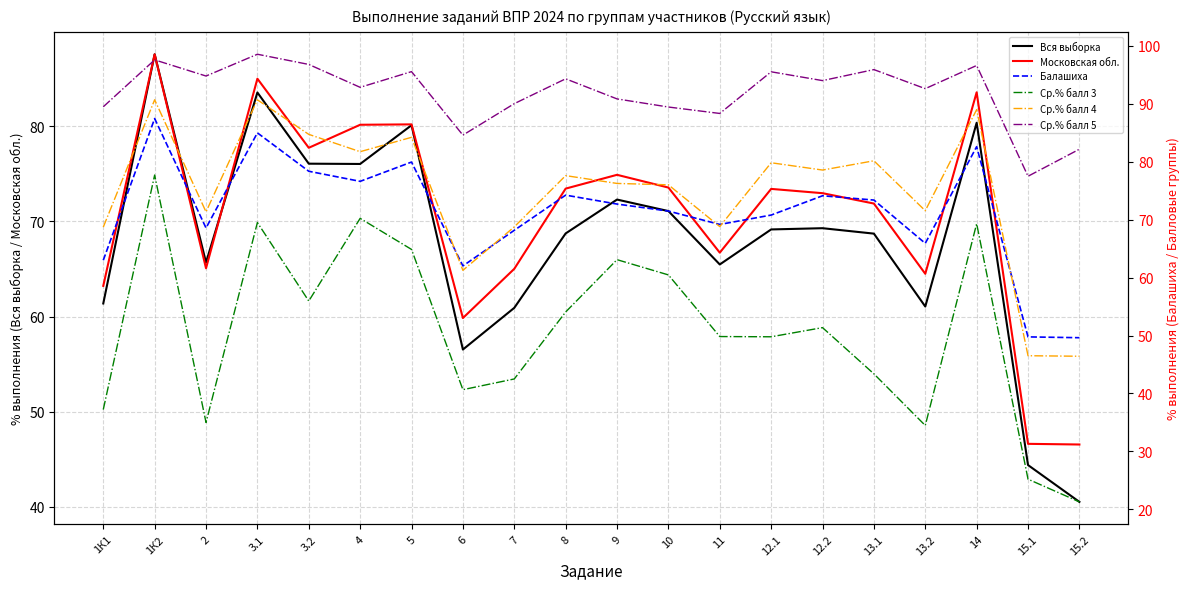

Is the value of Московская обл. at 4 greater than the value of Ср.% балл 4 at 3.1?

No